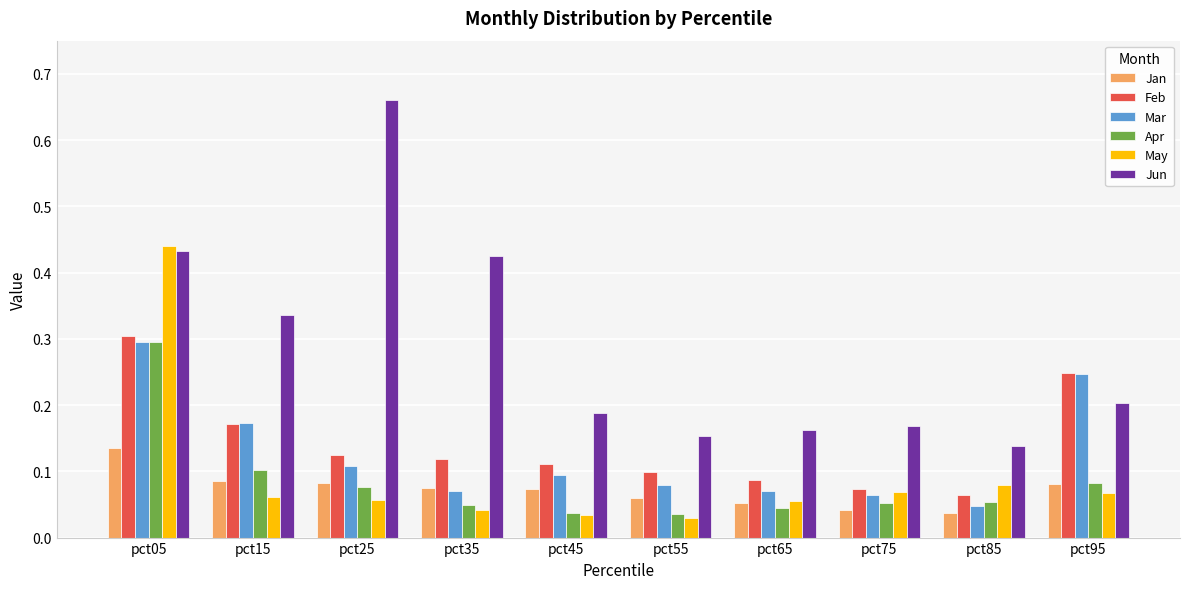

Which series has the widest spread of values?

Jun